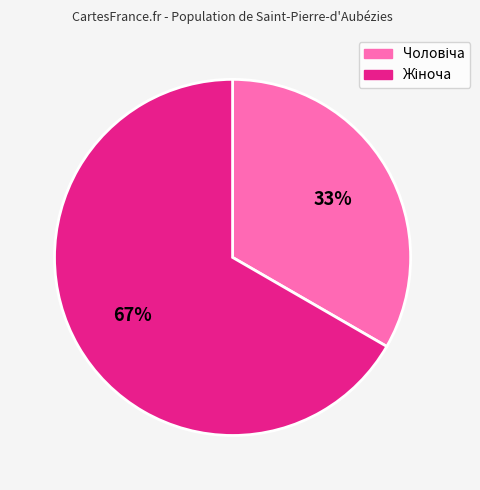

To the nearest percent, what is the average slice percentage?

50%